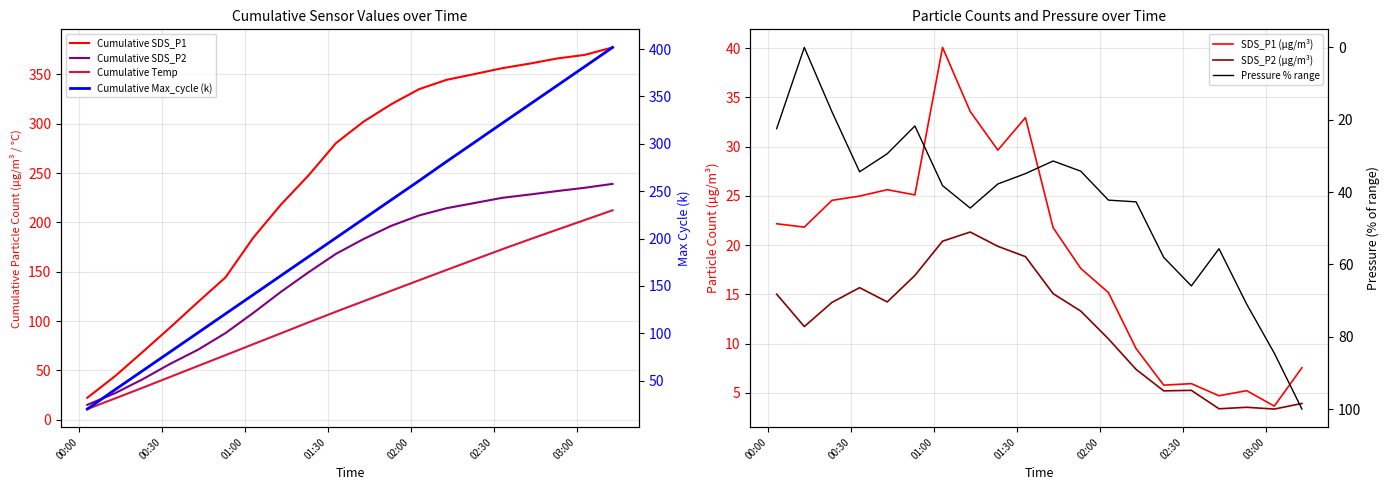

True or false: BME280_pressure and SDS_P2 cross at least once.

True